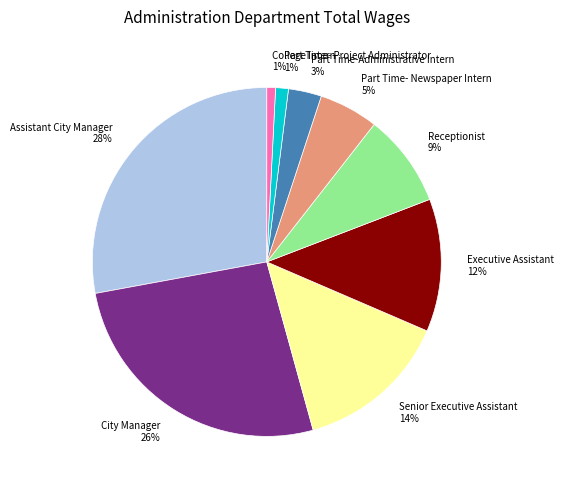

To the nearest percent, what portion does College Intern represent?

1%